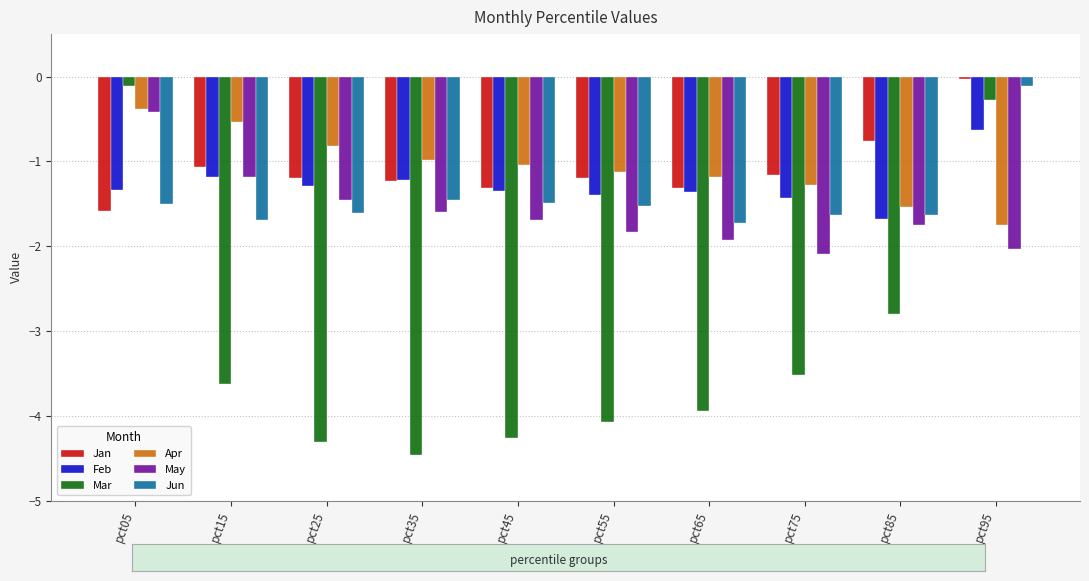

How many categories are shown in the chart?

10